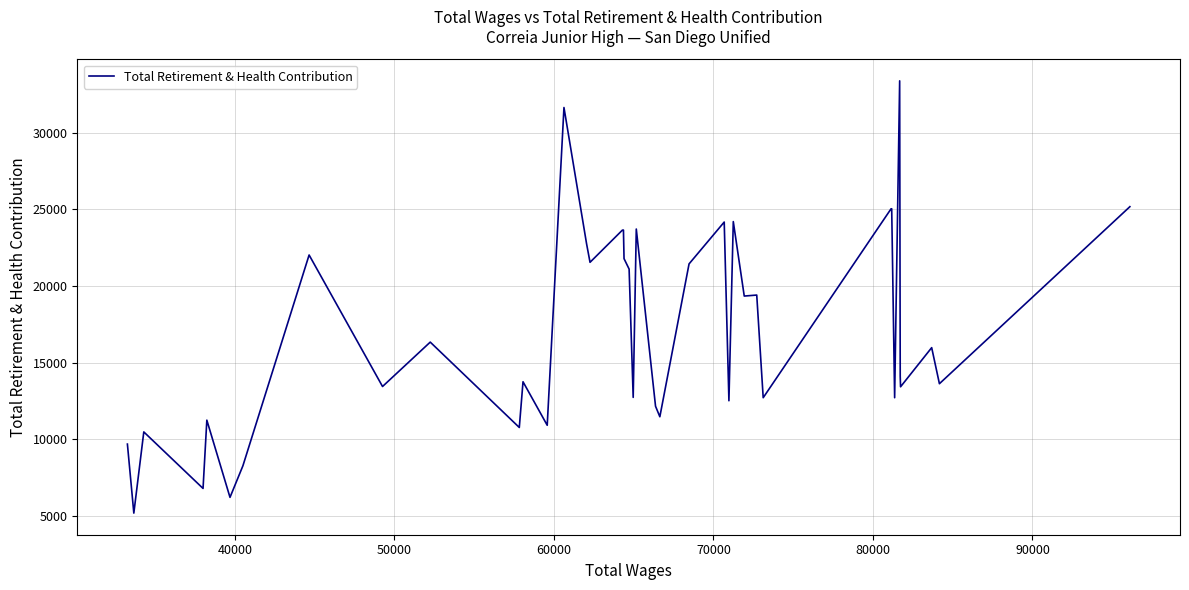

What is the difference between the maximum and minimum values?

28168